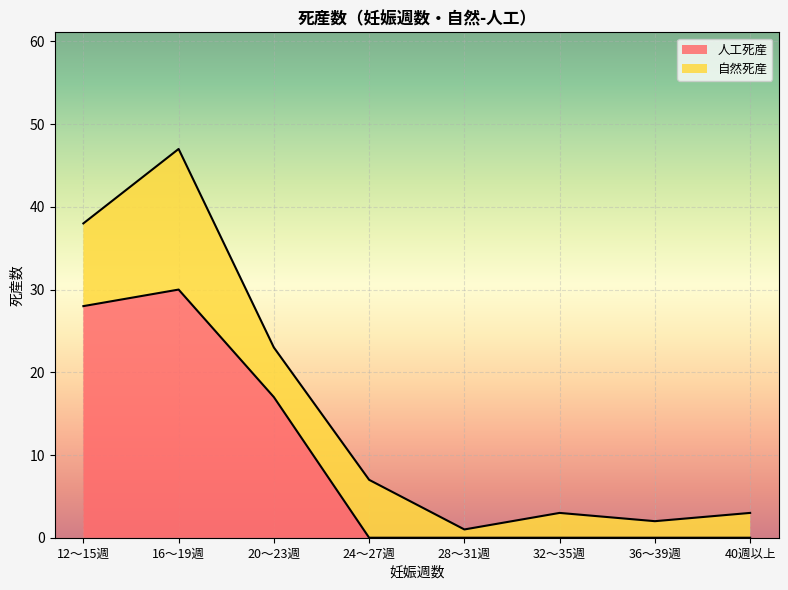

What is the difference between the second highest and second lowest values?

28